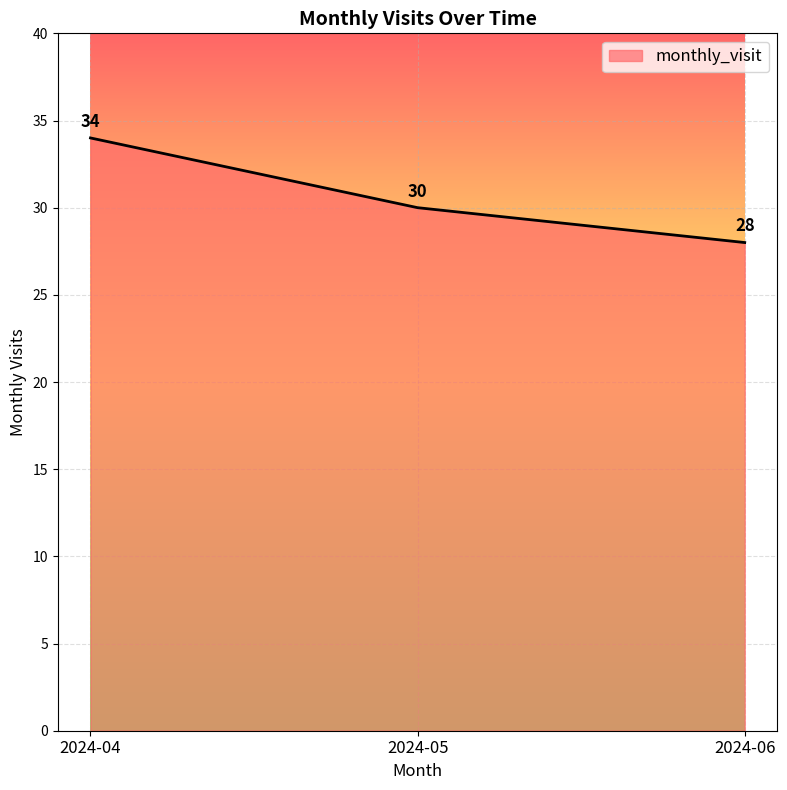

What is the change in value from 2024-04 to 2024-05?

-4